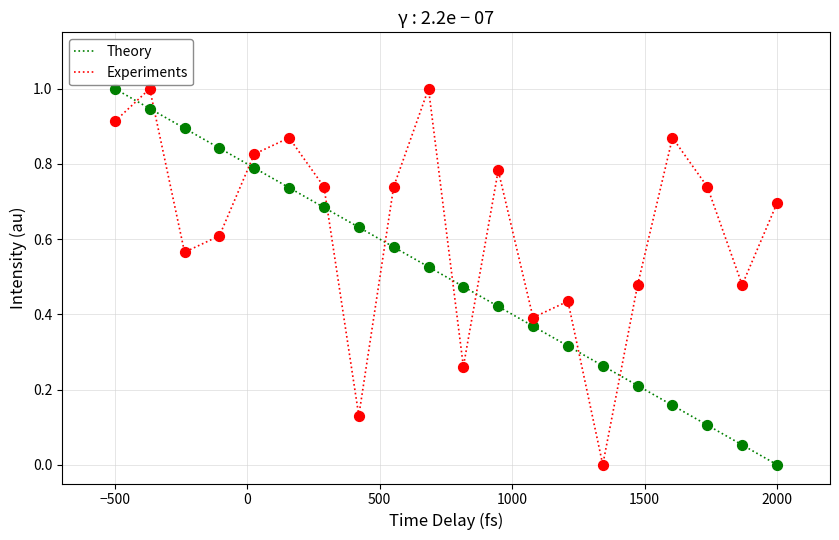

Rank the series by their average value, from lowest to highest.

Theory, Experiments